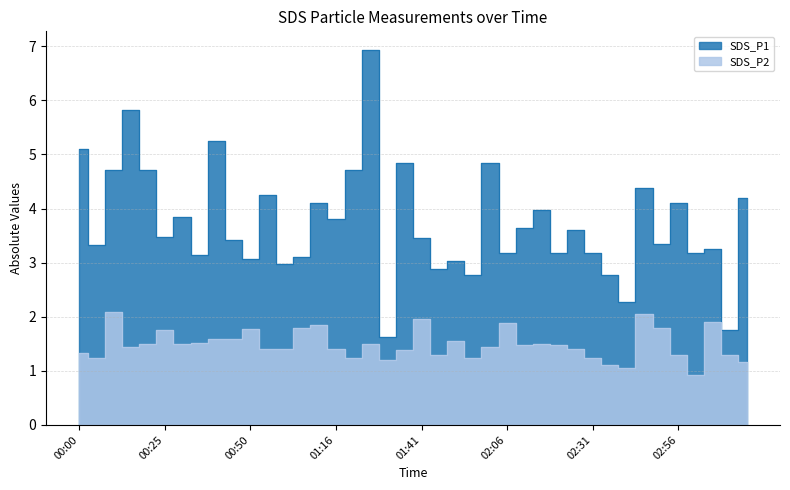

Where is the first local maximum for SDS_P2?

00:10